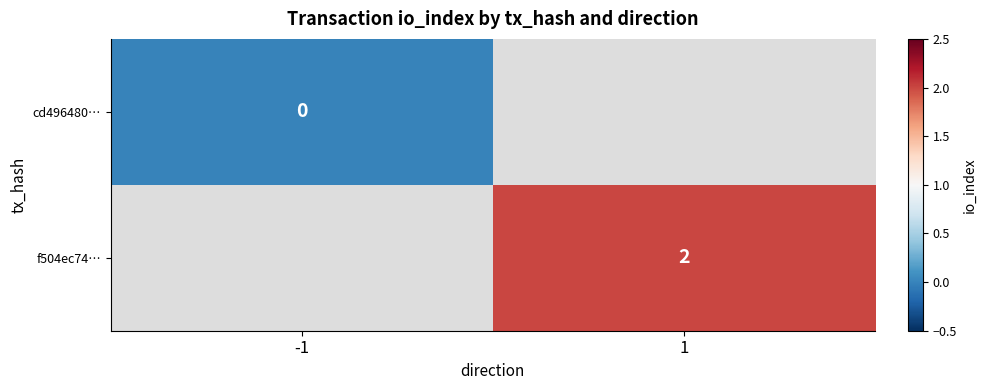

True or false: f504ec74… has a value of 2 at 1.

True